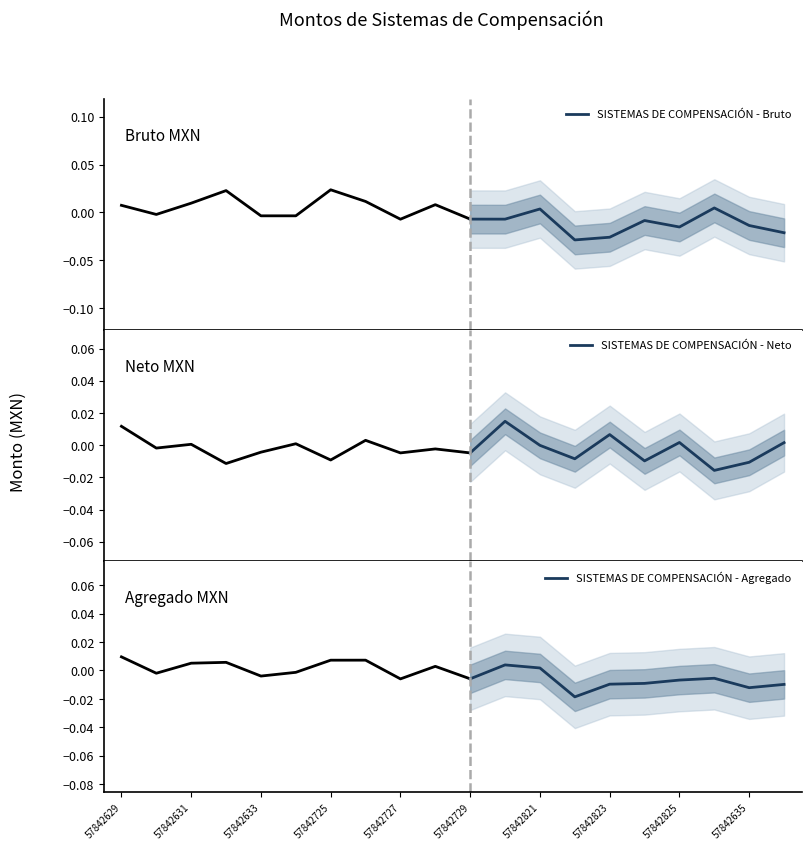

What is the label of the 2nd point from the left?

57842631